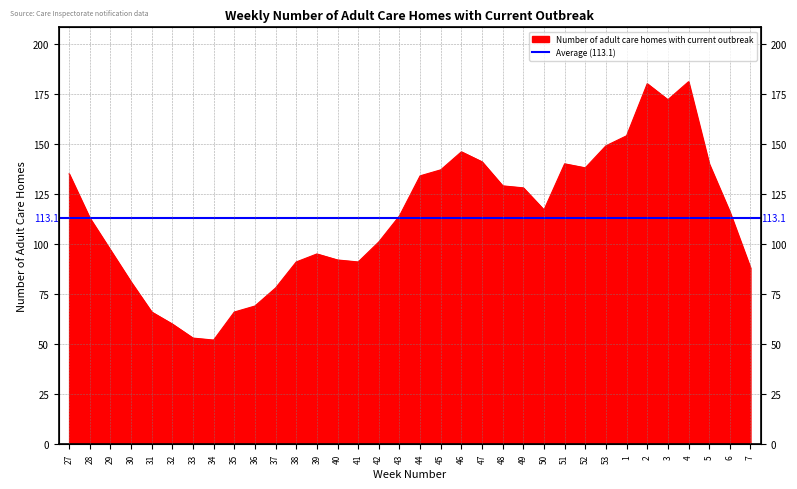

Which label corresponds to the smallest value in the chart?

34